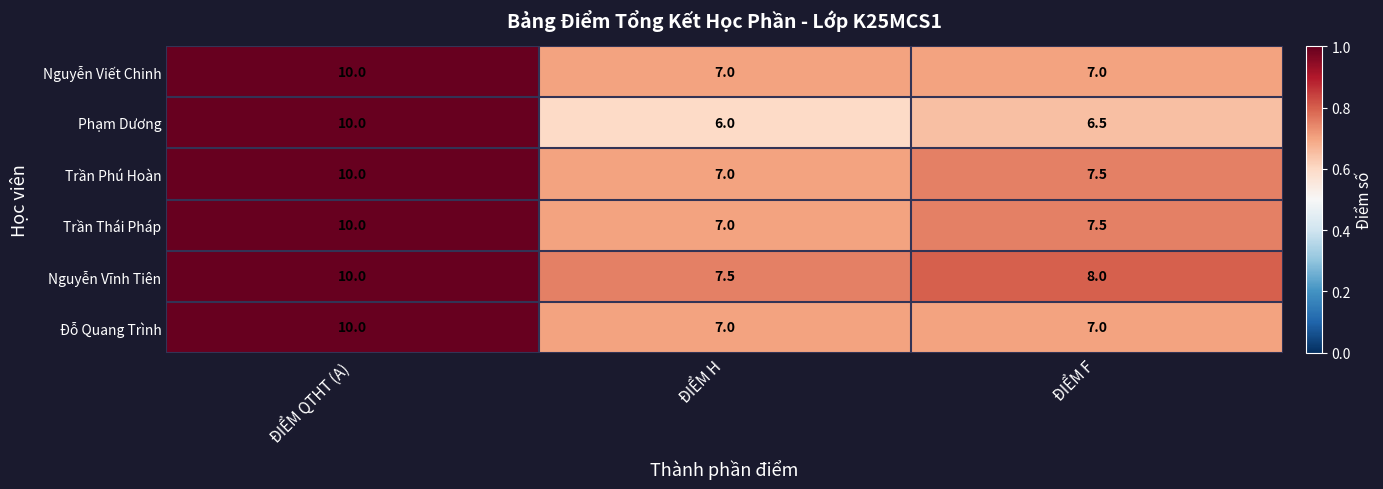

At which category does the chart reach its peak across all series?

ĐIỂM QTHT (A)